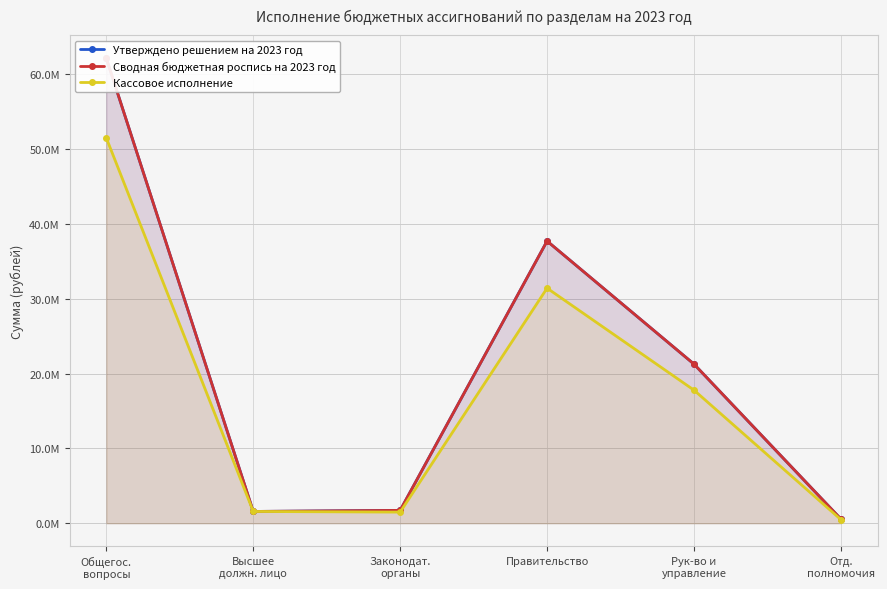

True or false: Утверждено решением на 2023 год and Сводная бюджетная роспись на 2023 год intersect in this chart.

False